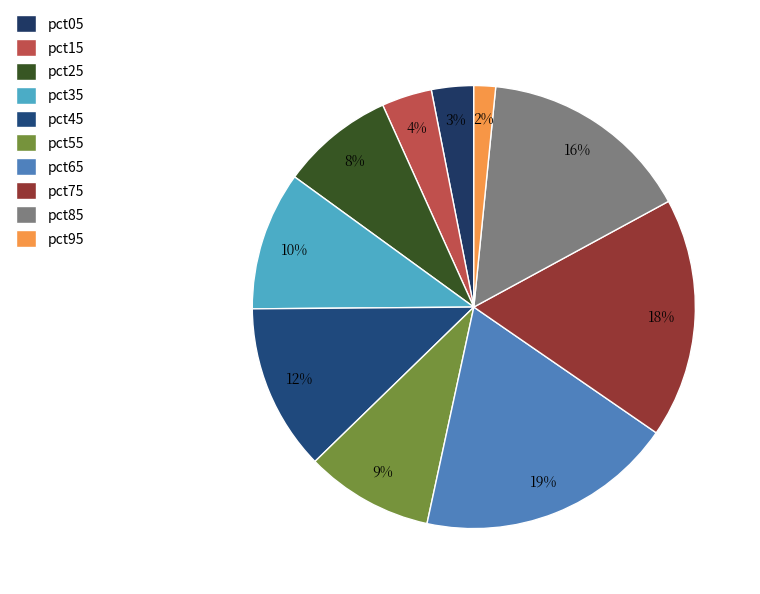

The pct15 slice represents 4% of the pie. True or false?

True